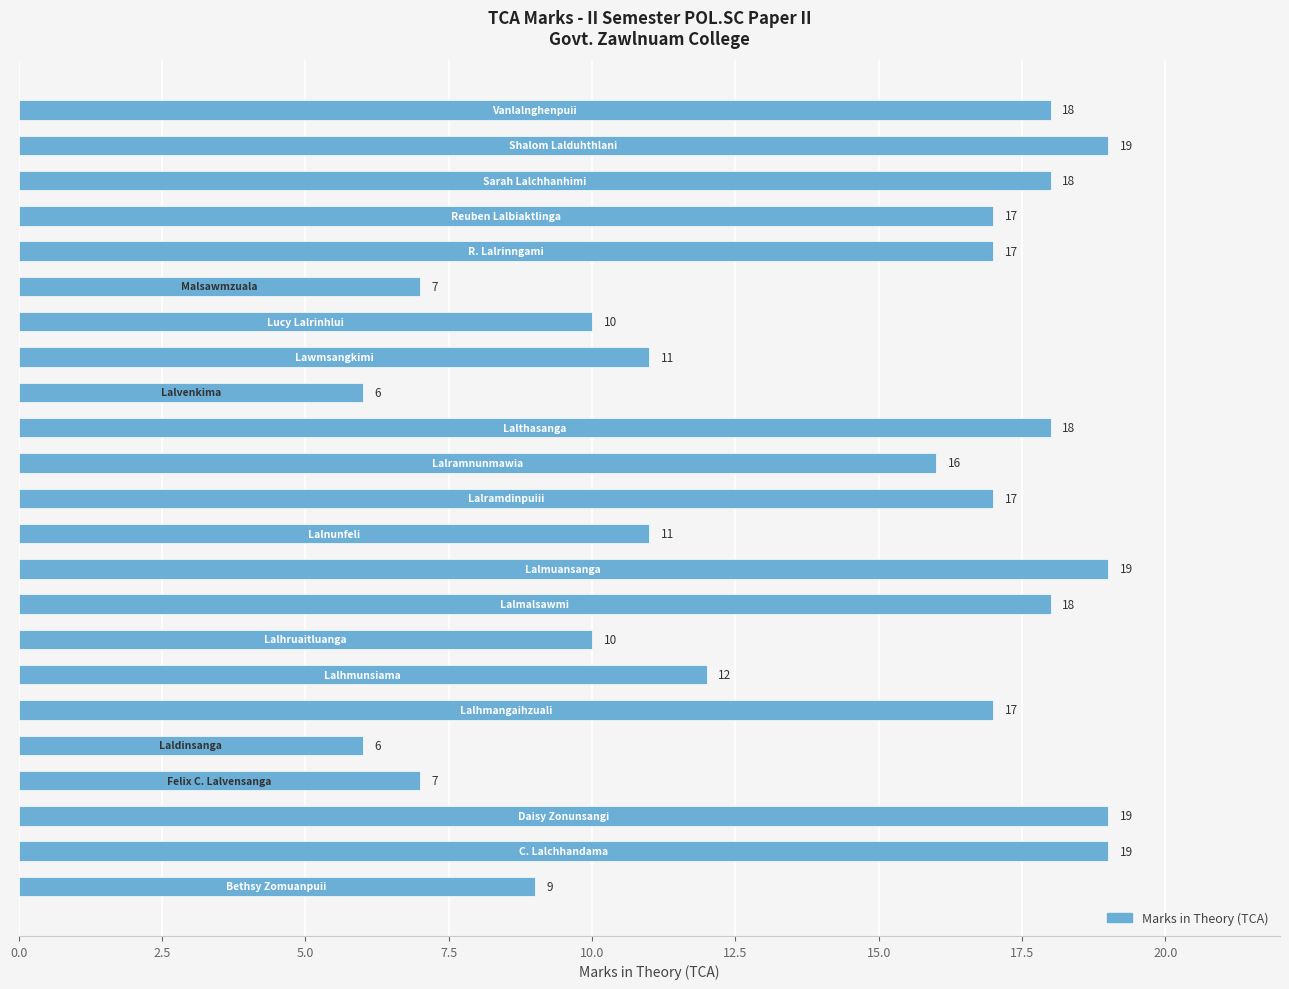

What is the difference between the maximum and minimum values?

13